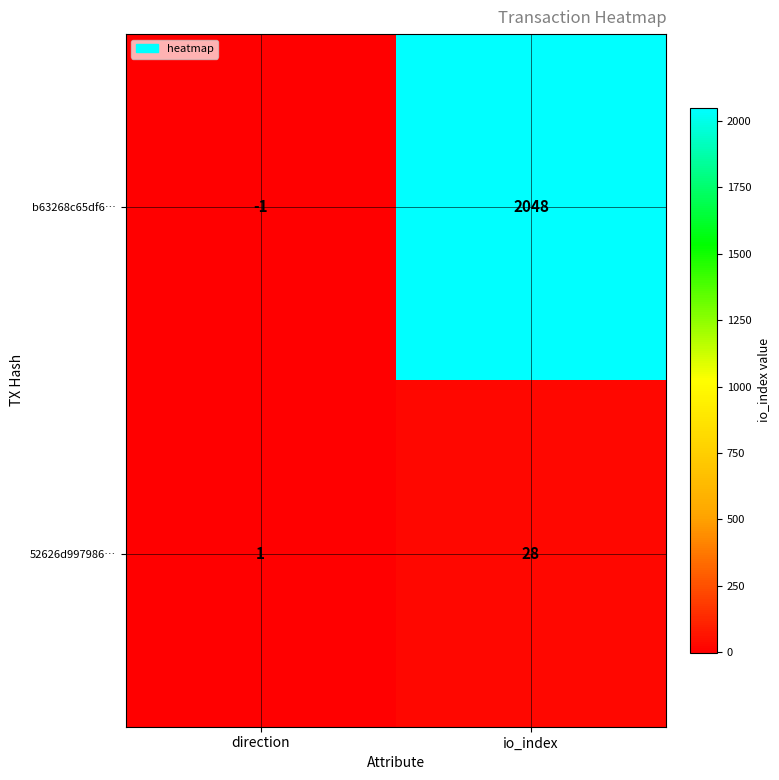

List the series in order of their peak value, highest first.

b63268c65df6…, 52626d997986…